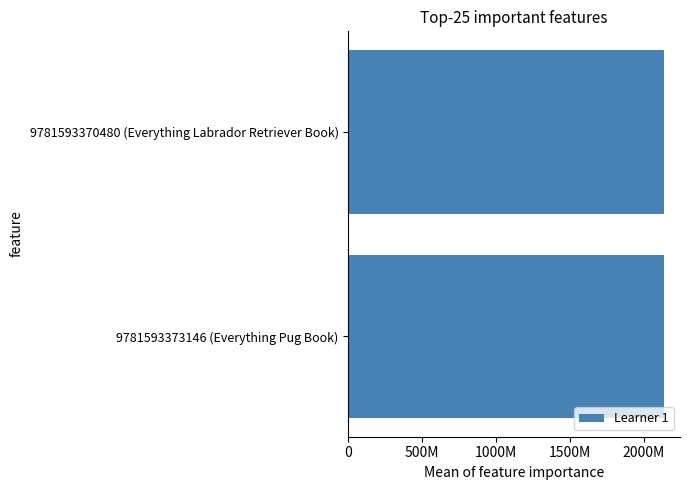

Are the bars horizontal?

Yes